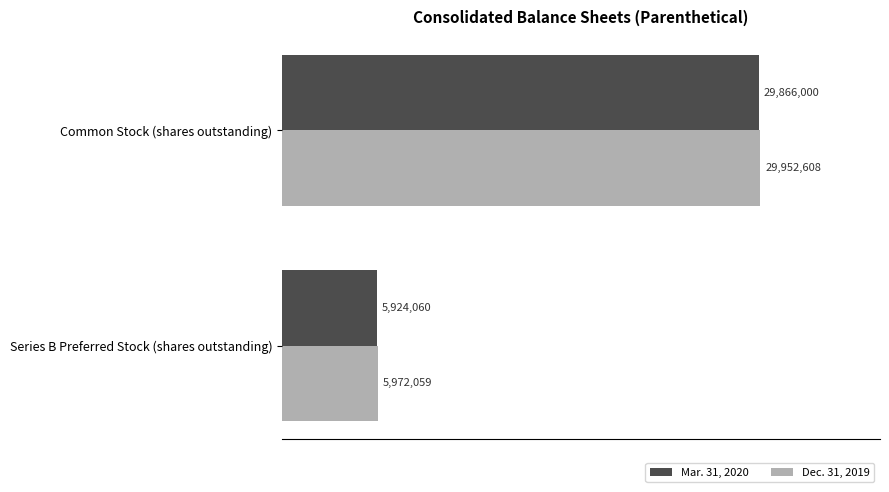

What are all the series names shown in the legend?

Mar. 31, 2020, Dec. 31, 2019